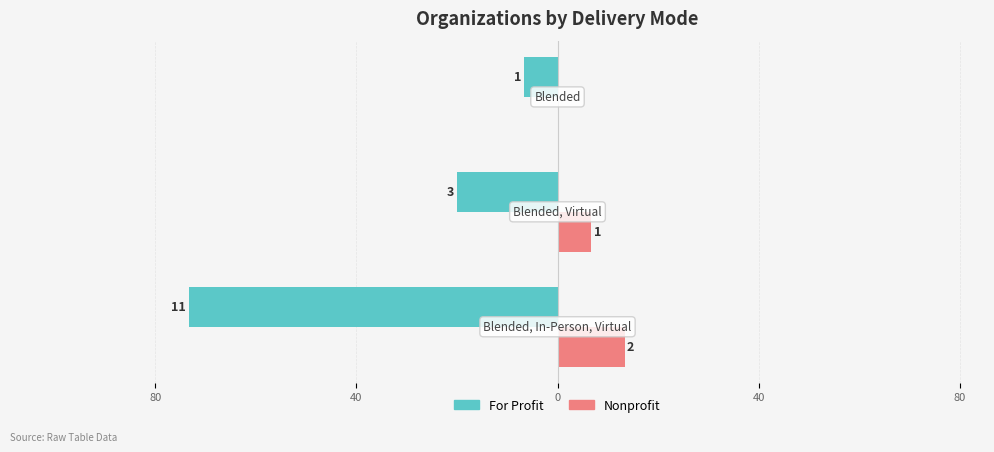

What are all the series names shown in the legend?

For Profit, Nonprofit